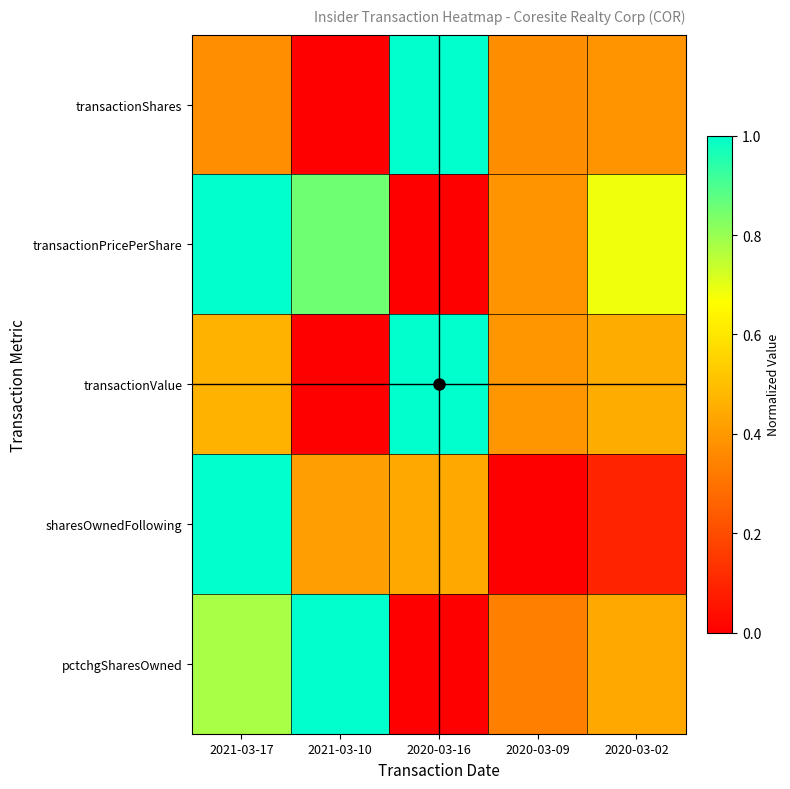

At which category does the chart reach its peak across all series?

2020-03-16